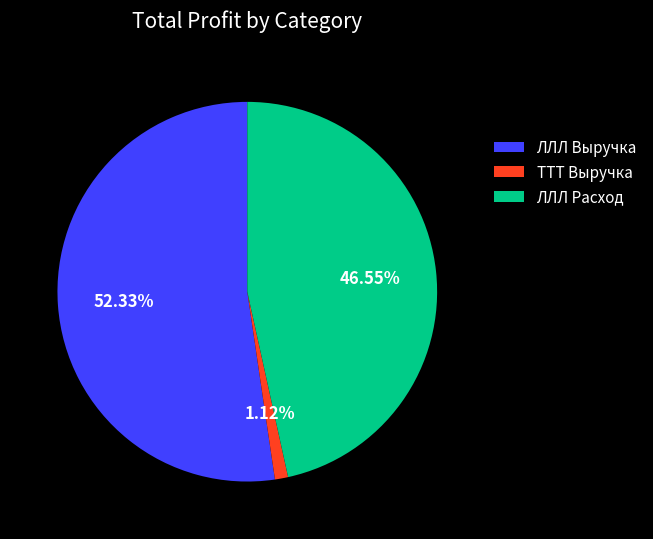

Which slice is the smallest?

ТТТ Выручка